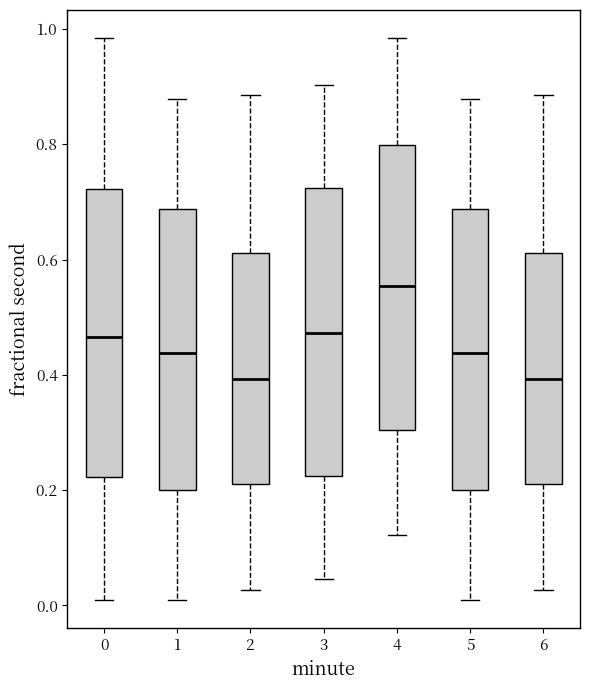

Reading left to right, read every box against the y-axis: the position of its median line, the range the box covers, and the ends of its whiskers. The values are not printed on the chart, so give them approximately, as read against the axis.

0: median 0.46, box 0.22 to 0.72, whiskers 0.00 to 0.98
1: median 0.44, box 0.20 to 0.68, whiskers 0.00 to 0.88
2: median 0.40, box 0.22 to 0.62, whiskers 0.02 to 0.88
3: median 0.48, box 0.22 to 0.72, whiskers 0.04 to 0.90
4: median 0.56, box 0.30 to 0.80, whiskers 0.12 to 0.98
5: median 0.44, box 0.20 to 0.68, whiskers 0.00 to 0.88
6: median 0.40, box 0.22 to 0.62, whiskers 0.02 to 0.88